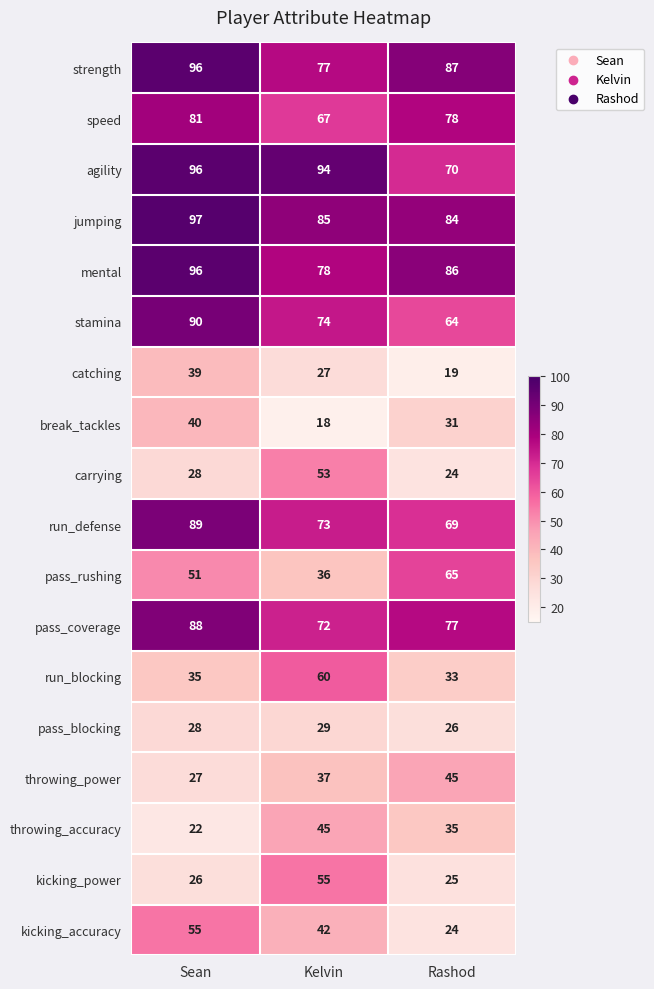

Which series changed the most between Kelvin and Rashod?

kicking_power